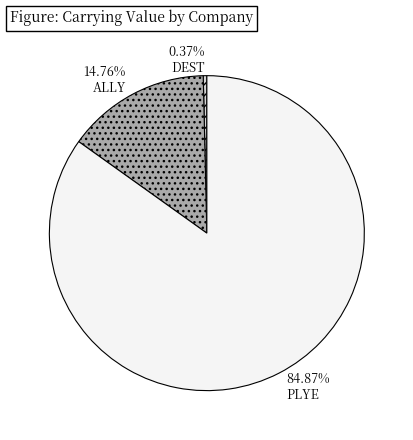

Approximately how many times larger is the value at ALLY compared to DEST?

40.0